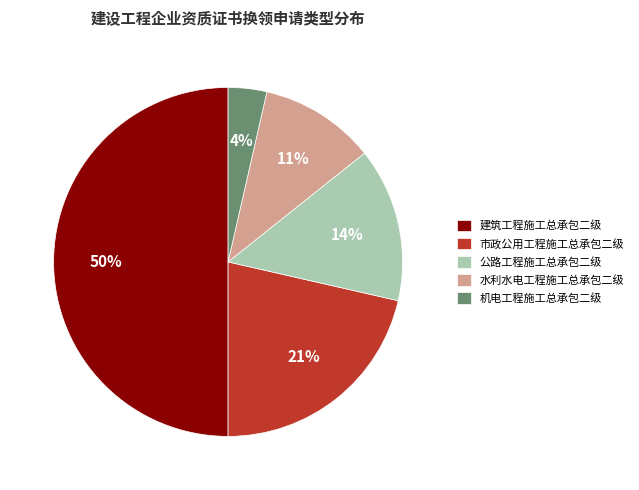

Do 水利水电工程施工总承包二级 and 公路工程施工总承包二级 together represent more than half of the pie?

No